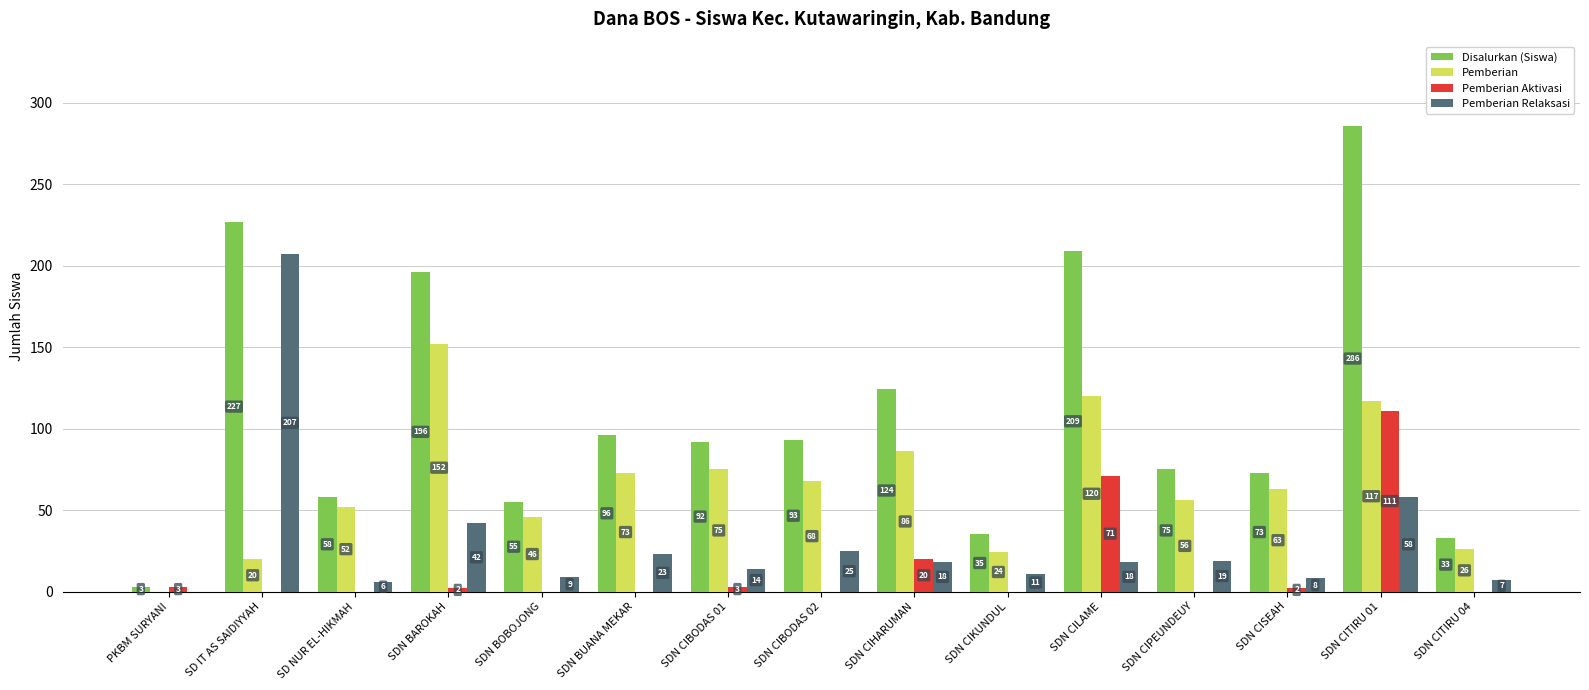

Between SDN CIPEUNDEUY and SDN CITIRU 01, which series saw the biggest shift?

Disalurkan (Siswa)